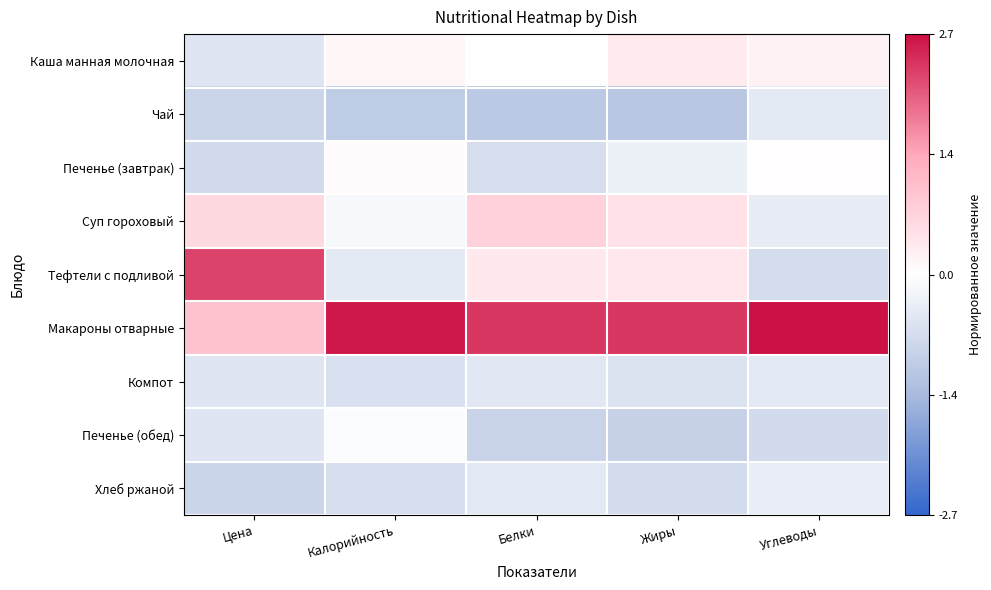

How many categories are shown in the chart?

5